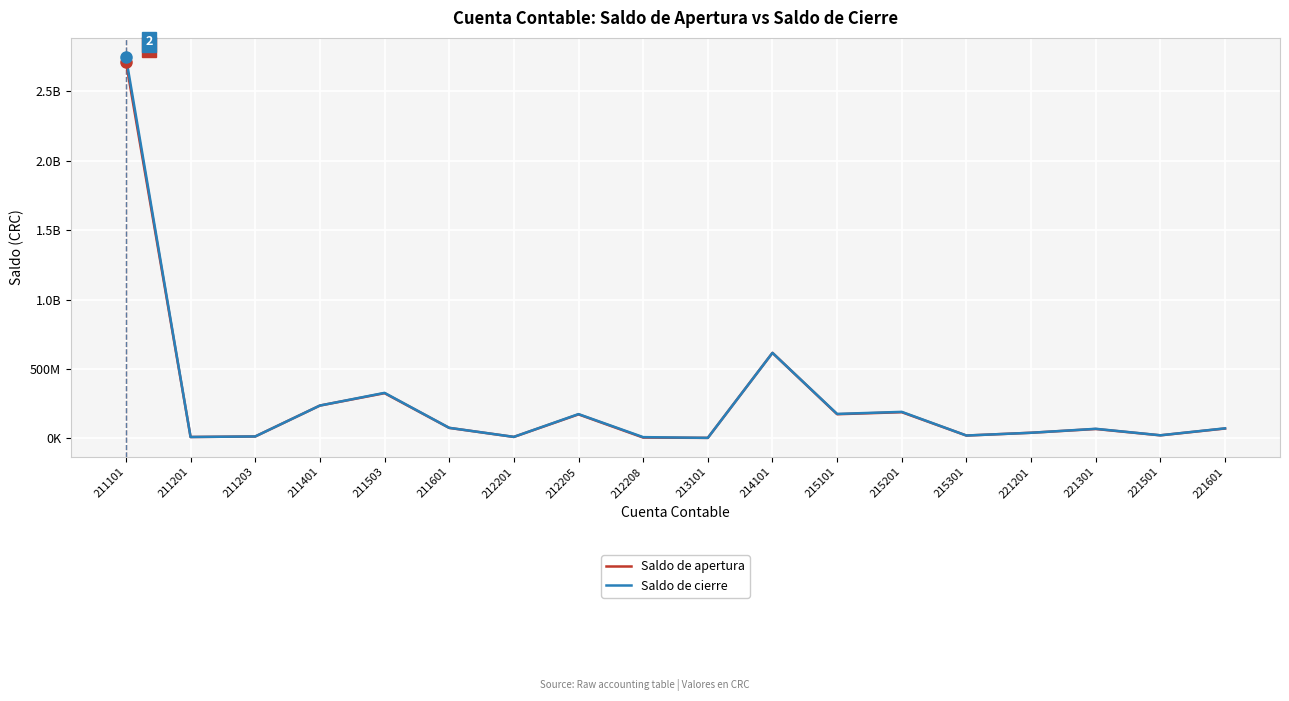

At which category is the sum across all series the highest?

211101